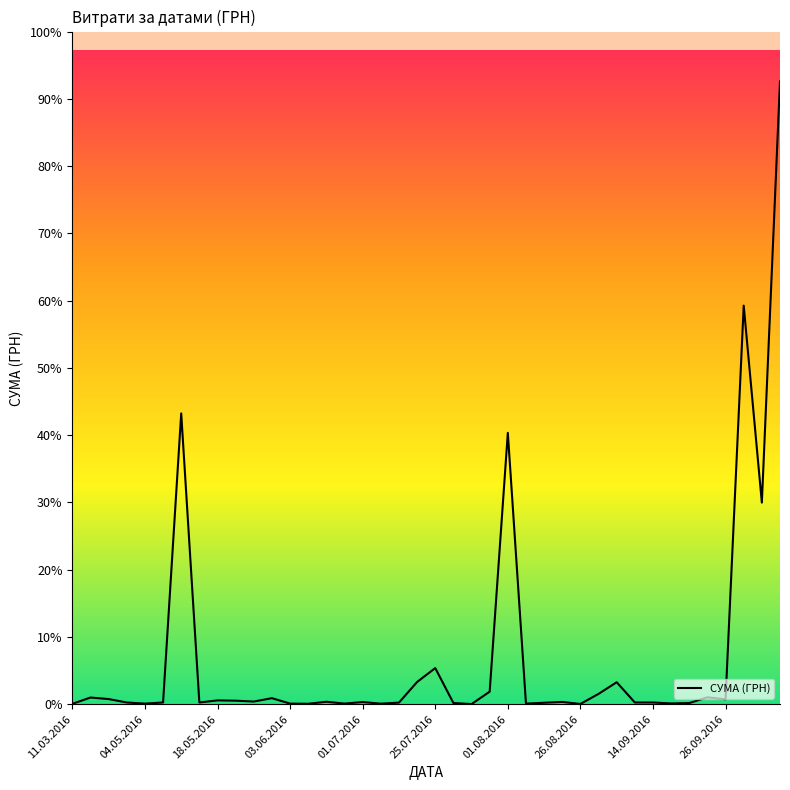

What is the difference between the maximum and minimum values?

192757.7